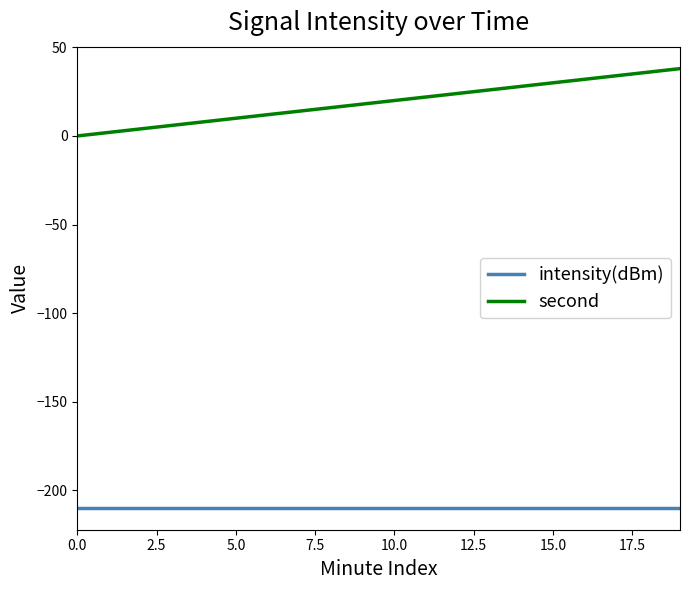

How many lines are shown in the chart?

2